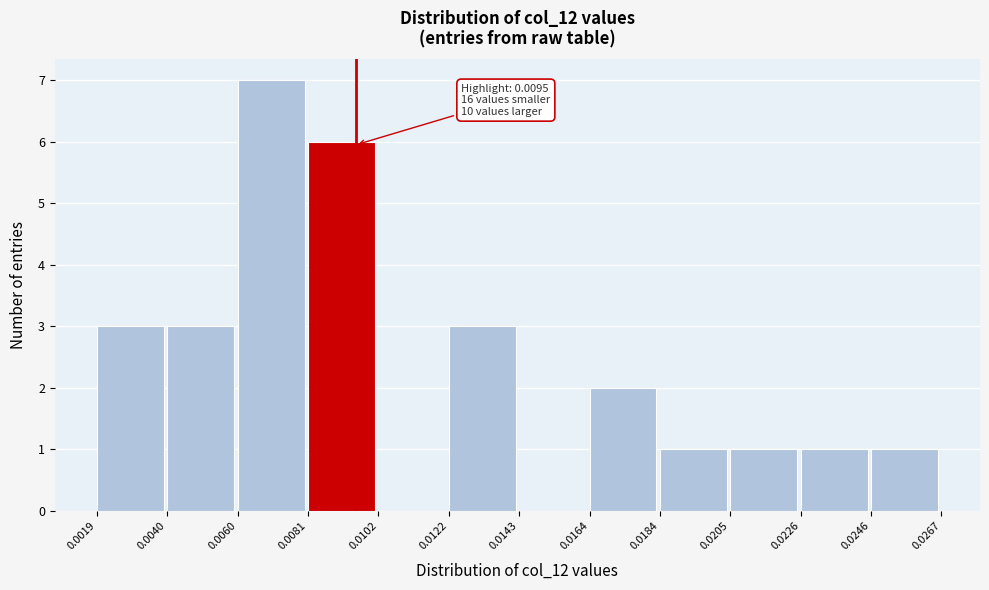

Which range on the x-axis has the tallest bar?

0.0060 to 0.0081